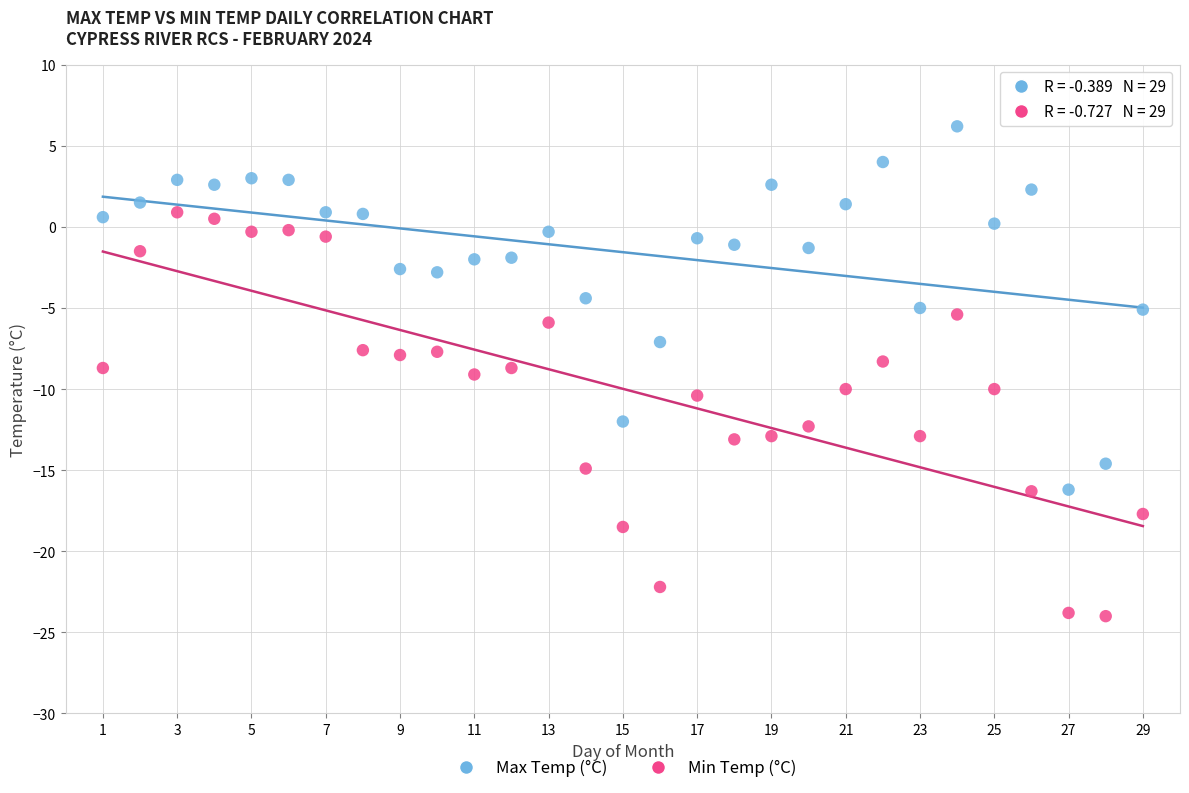

Which series contains the lowest Y value?

Min Temp (°C)